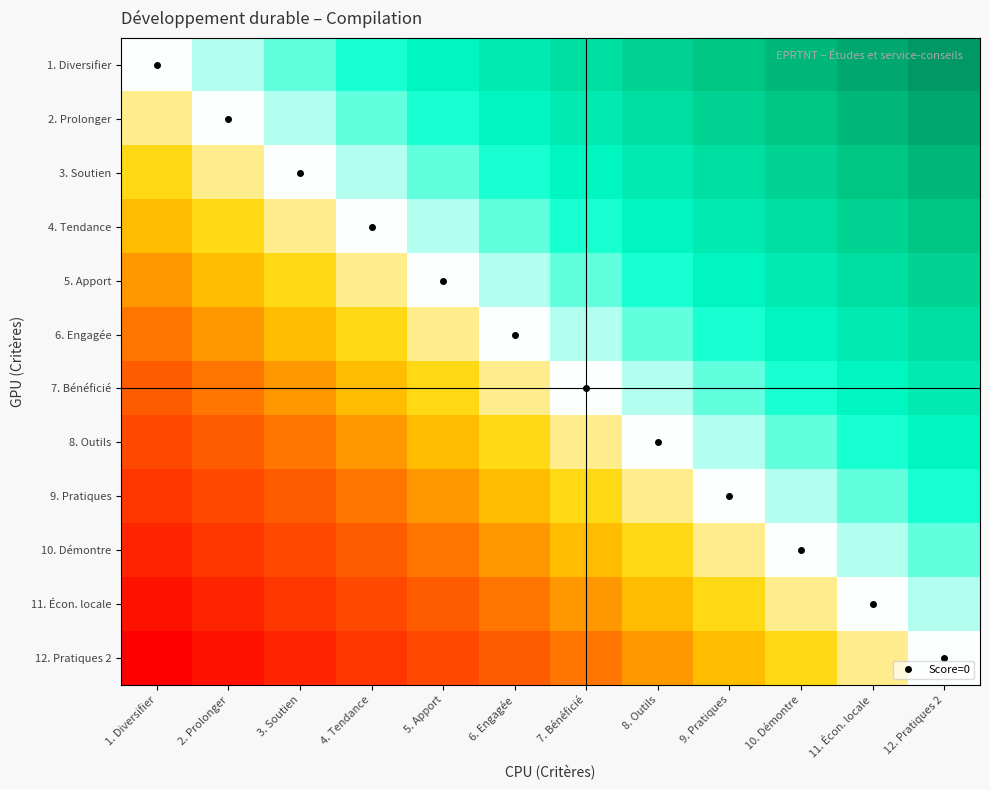

Reading right to left, list all the values displayed in this chart.

1. Diversifier: 12. Pratiques 2=88	11. Écon. locale=80	10. Démontre=72	9. Pratiques=64	8. Outils=56	7. Bénéficié=48	6. Engagée=40	5. Apport=32	4. Tendance=24	3. Soutien=16	2. Prolonger=8	1. Diversifier=0
2. Prolonger: 12. Pratiques 2=80	11. Écon. locale=72	10. Démontre=64	9. Pratiques=56	8. Outils=48	7. Bénéficié=40	6. Engagée=32	5. Apport=24	4. Tendance=16	3. Soutien=8	2. Prolonger=0	1. Diversifier=-8
3. Soutien: 12. Pratiques 2=72	11. Écon. locale=64	10. Démontre=56	9. Pratiques=48	8. Outils=40	7. Bénéficié=32	6. Engagée=24	5. Apport=16	4. Tendance=8	3. Soutien=0	2. Prolonger=-8	1. Diversifier=-16
4. Tendance: 12. Pratiques 2=64	11. Écon. locale=56	10. Démontre=48	9. Pratiques=40	8. Outils=32	7. Bénéficié=24	6. Engagée=16	5. Apport=8	4. Tendance=0	3. Soutien=-8	2. Prolonger=-16	1. Diversifier=-24
5. Apport: 12. Pratiques 2=56	11. Écon. locale=48	10. Démontre=40	9. Pratiques=32	8. Outils=24	7. Bénéficié=16	6. Engagée=8	5. Apport=0	4. Tendance=-8	3. Soutien=-16	2. Prolonger=-24	1. Diversifier=-32
6. Engagée: 12. Pratiques 2=48	11. Écon. locale=40	10. Démontre=32	9. Pratiques=24	8. Outils=16	7. Bénéficié=8	6. Engagée=0	5. Apport=-8	4. Tendance=-16	3. Soutien=-24	2. Prolonger=-32	1. Diversifier=-40
7. Bénéficié: 12. Pratiques 2=40	11. Écon. locale=32	10. Démontre=24	9. Pratiques=16	8. Outils=8	7. Bénéficié=0	6. Engagée=-8	5. Apport=-16	4. Tendance=-24	3. Soutien=-32	2. Prolonger=-40	1. Diversifier=-48
8. Outils: 12. Pratiques 2=32	11. Écon. locale=24	10. Démontre=16	9. Pratiques=8	8. Outils=0	7. Bénéficié=-8	6. Engagée=-16	5. Apport=-24	4. Tendance=-32	3. Soutien=-40	2. Prolonger=-48	1. Diversifier=-56
9. Pratiques: 12. Pratiques 2=24	11. Écon. locale=16	10. Démontre=8	9. Pratiques=0	8. Outils=-8	7. Bénéficié=-16	6. Engagée=-24	5. Apport=-32	4. Tendance=-40	3. Soutien=-48	2. Prolonger=-56	1. Diversifier=-64
10. Démontre: 12. Pratiques 2=16	11. Écon. locale=8	10. Démontre=0	9. Pratiques=-8	8. Outils=-16	7. Bénéficié=-24	6. Engagée=-32	5. Apport=-40	4. Tendance=-48	3. Soutien=-56	2. Prolonger=-64	1. Diversifier=-72
11. Écon. locale: 12. Pratiques 2=8	11. Écon. locale=0	10. Démontre=-8	9. Pratiques=-16	8. Outils=-24	7. Bénéficié=-32	6. Engagée=-40	5. Apport=-48	4. Tendance=-56	3. Soutien=-64	2. Prolonger=-72	1. Diversifier=-80
12. Pratiques 2: 12. Pratiques 2=0	11. Écon. locale=-8	10. Démontre=-16	9. Pratiques=-24	8. Outils=-32	7. Bénéficié=-40	6. Engagée=-48	5. Apport=-56	4. Tendance=-64	3. Soutien=-72	2. Prolonger=-80	1. Diversifier=-88